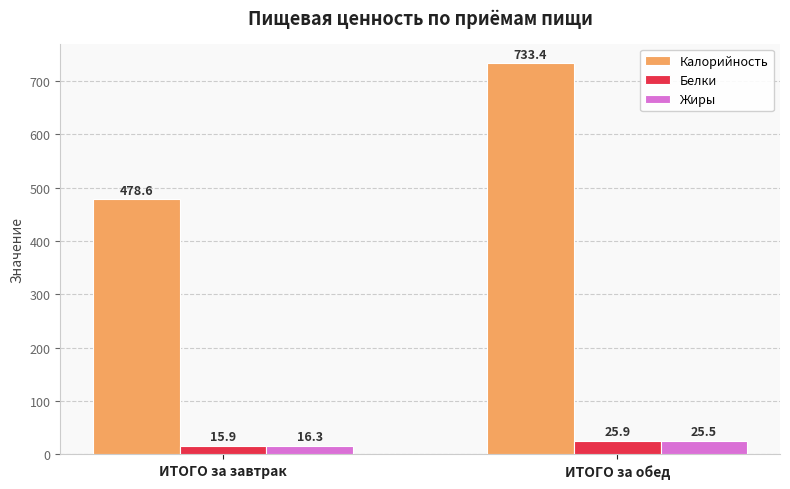

Rank the series by their maximum value, from highest to lowest.

Калорийность, Белки, Жиры